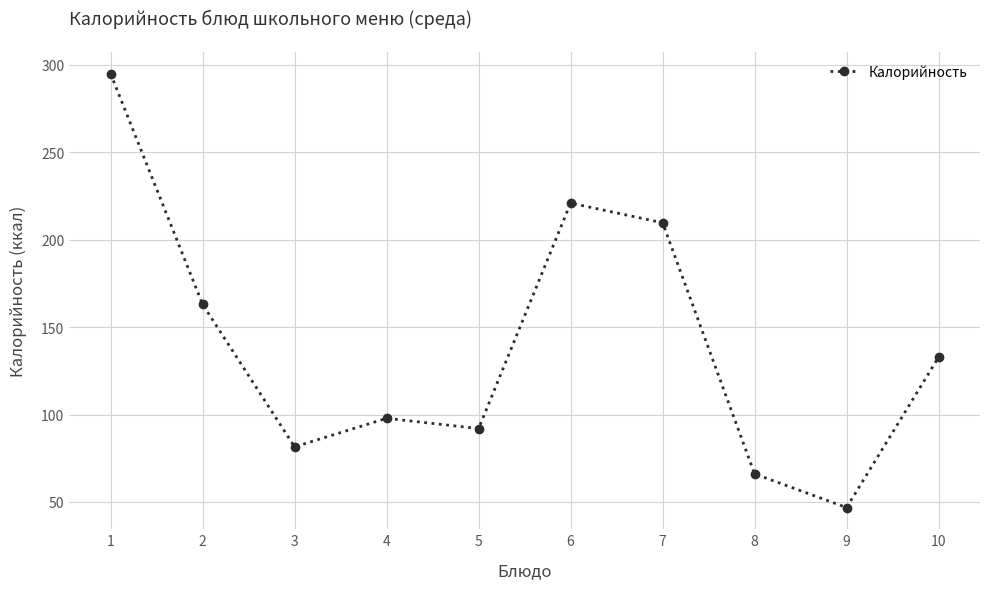

Which label corresponds to the largest value in the chart?

1